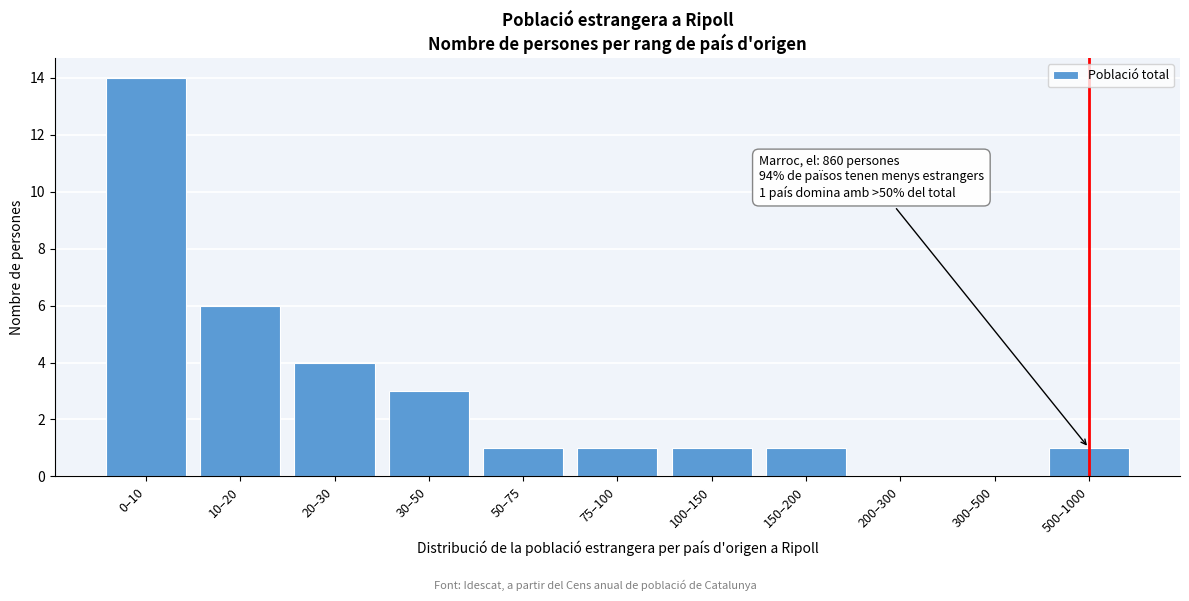

Reading left to right, what are all the values shown in this chart?

0–10=14	10–20=6	20–30=4	30–50=3	50–75=1	75–100=1	100–150=1	150–200=1	200–300=0	300–500=0	500–1000=1